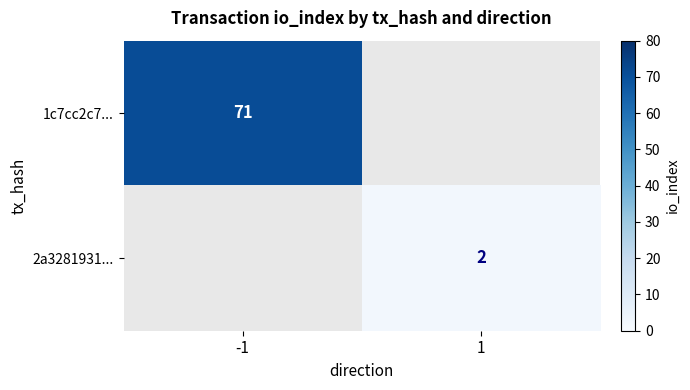

The 2a3281931... series shows 3 at 1. True or false?

False